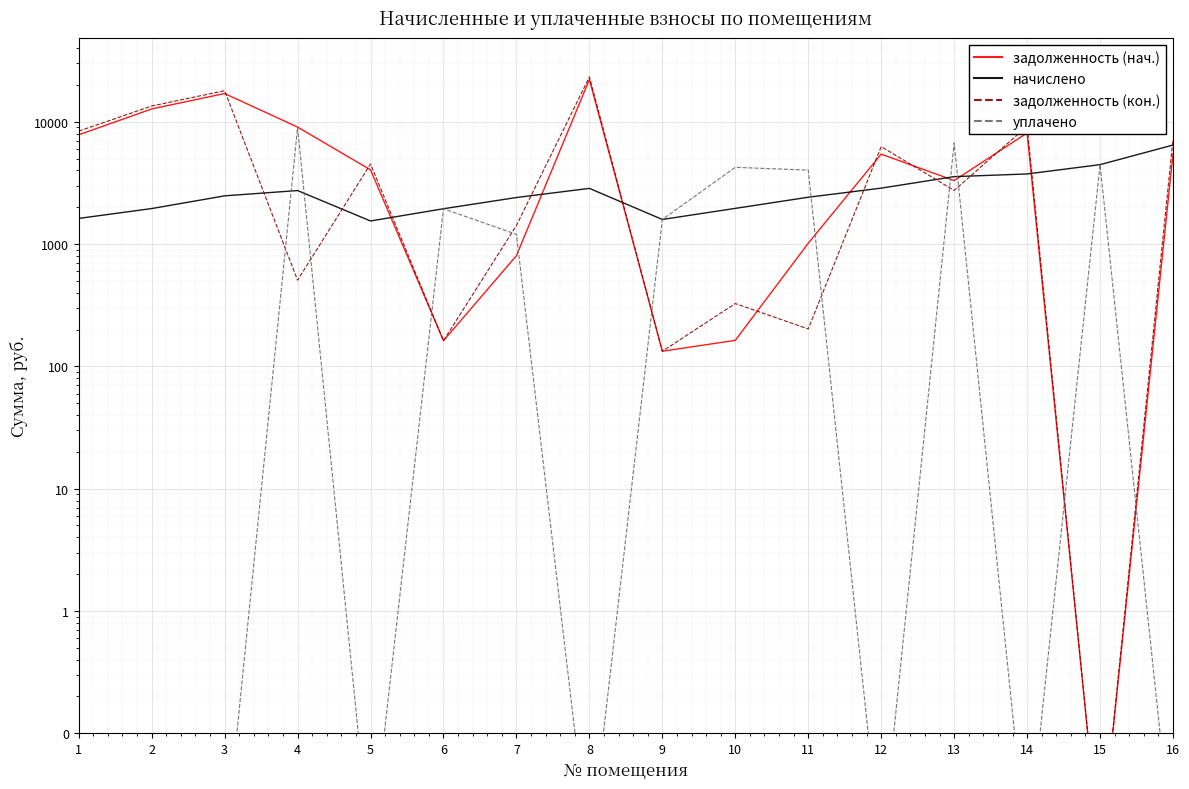

Count the number of categories in the chart.

16